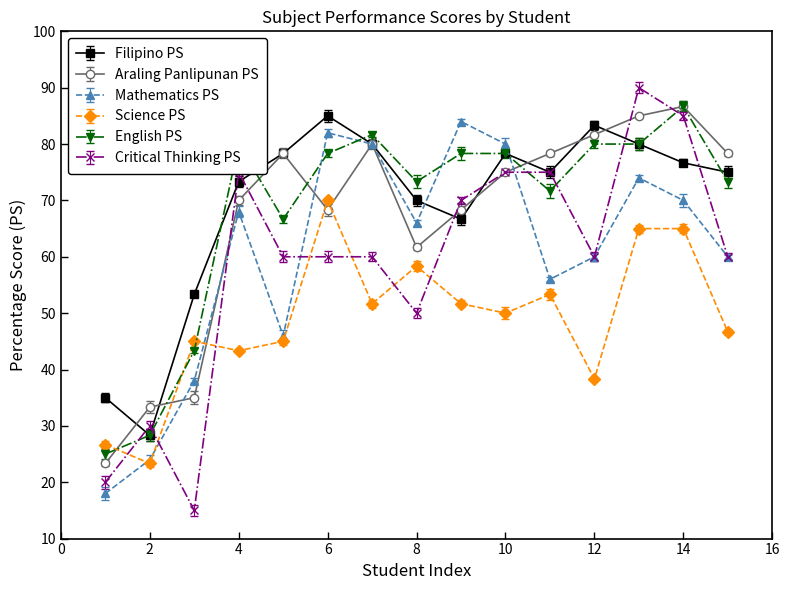

How many times do Filipino PS and English PS cross each other?

4